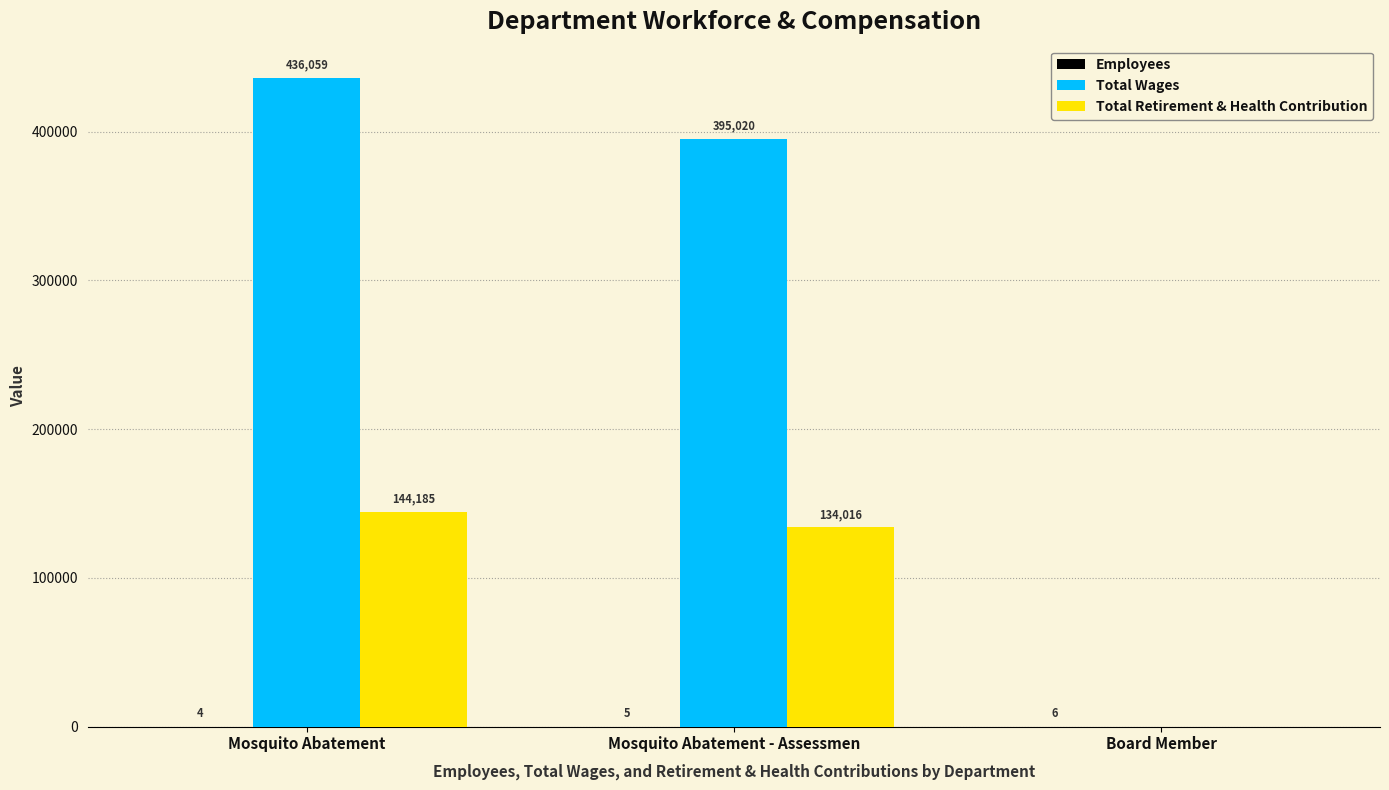

At which category is the sum across all series the highest?

Mosquito Abatement